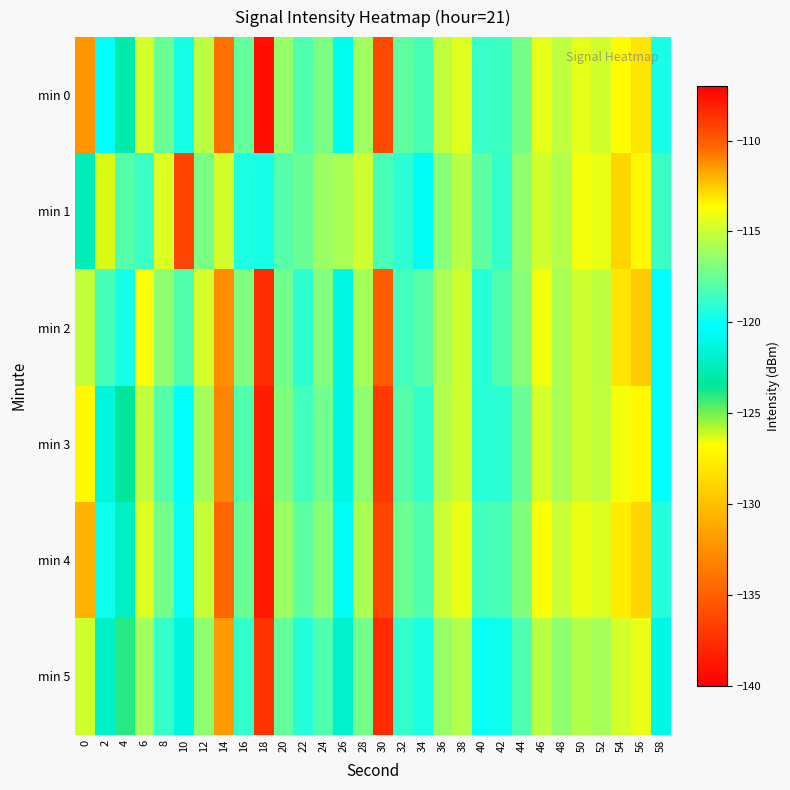

How many distinct data groups are displayed?

6